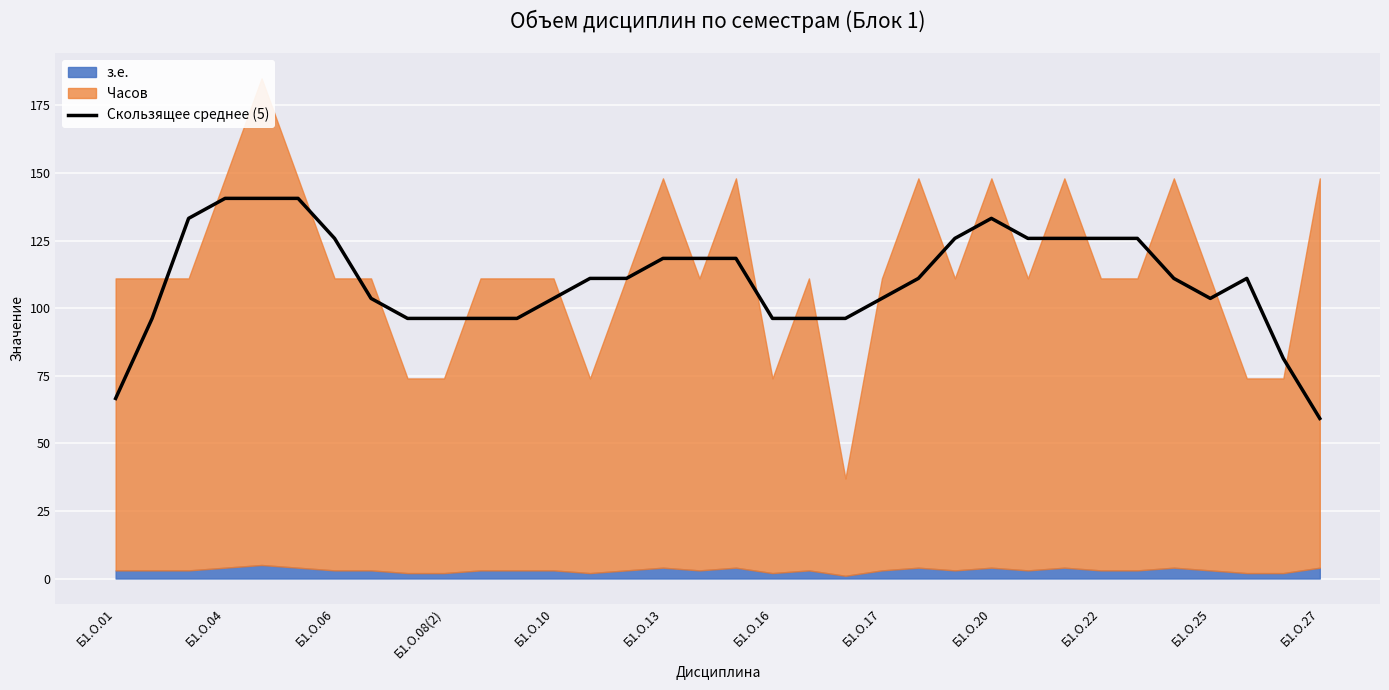

What is the difference between the maximum and minimum values?

81.4